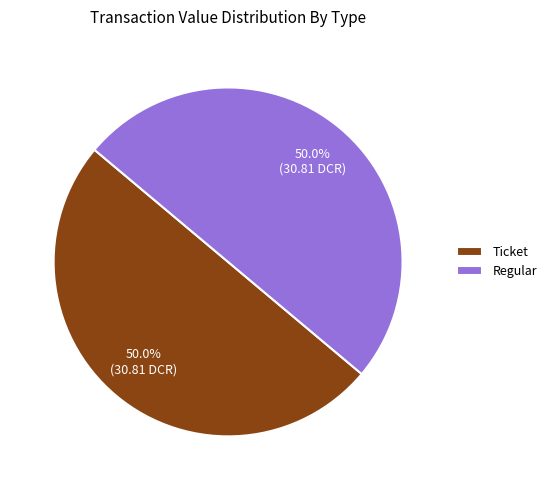

To the nearest percent, what is the average slice percentage?

50%